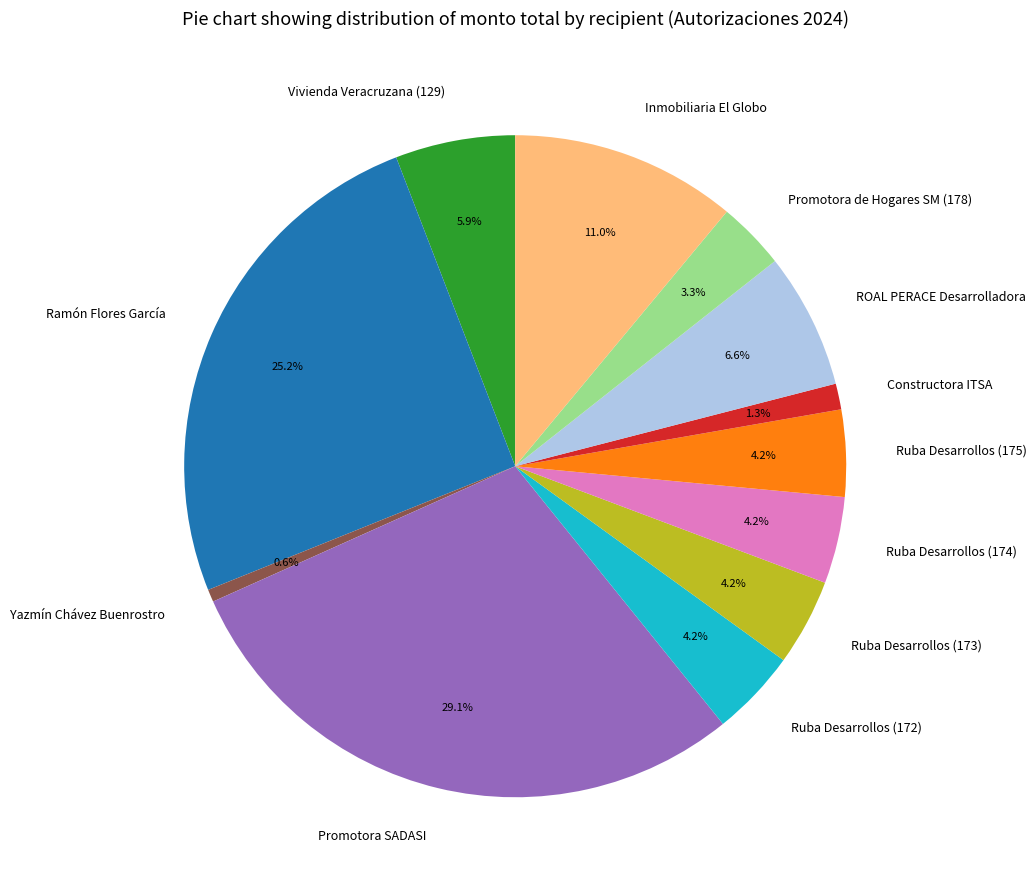

Count the number of slices in the pie.

12